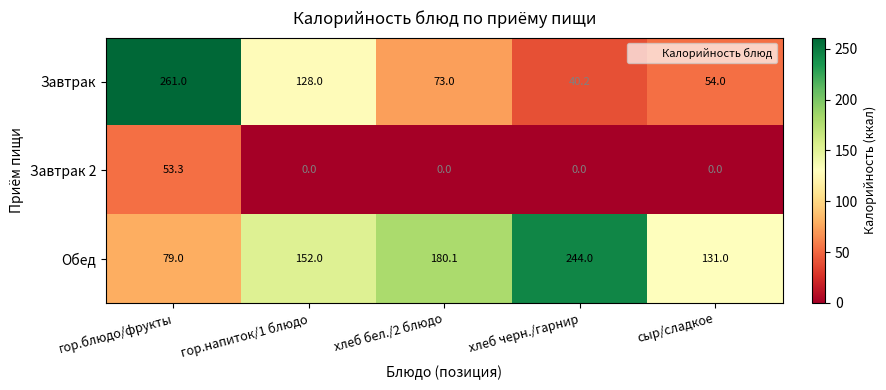

What is the total value across all series at гор.блюдо/фрукты?

393.3